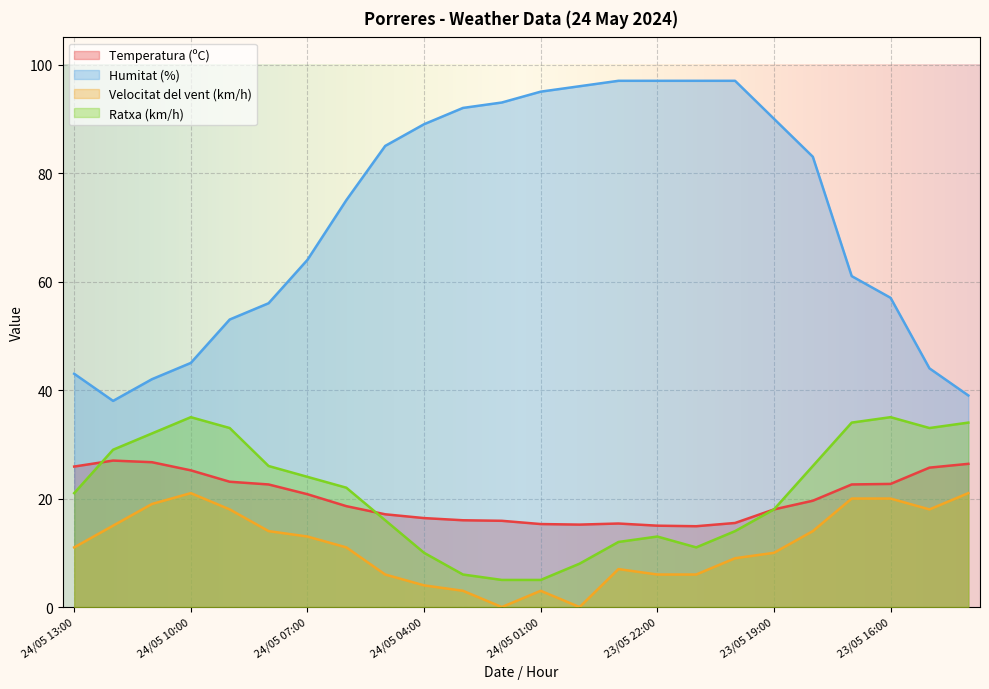

What is the total value across all series at 24/05 01:00?

118.3